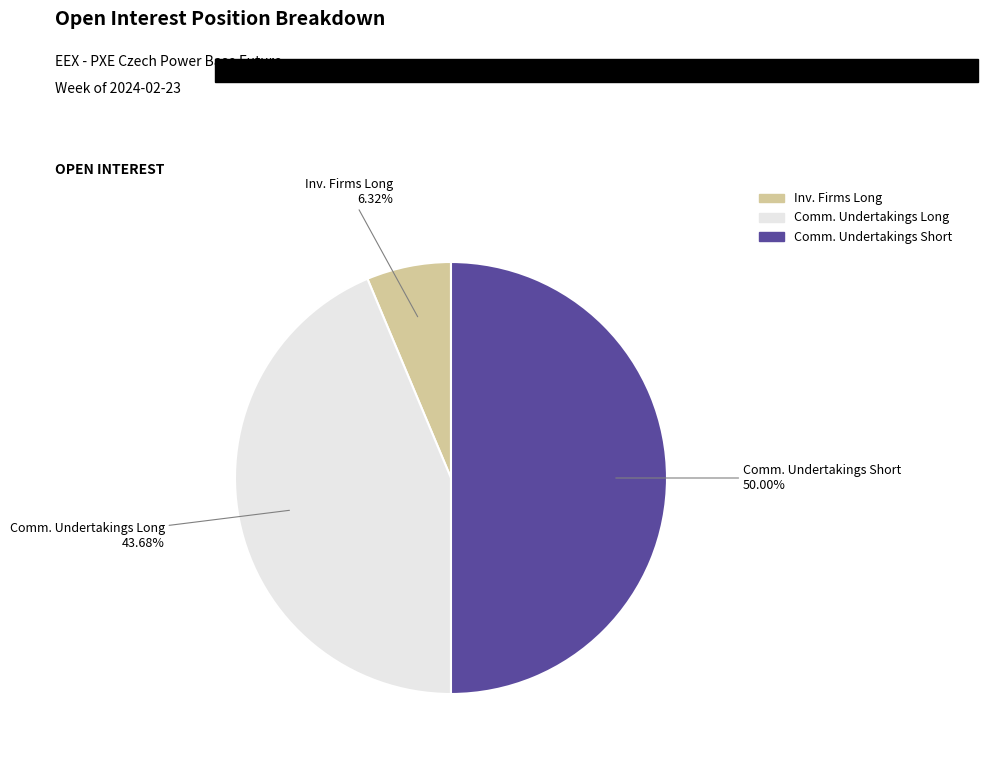

To the nearest percent, what is the average slice percentage?

33%